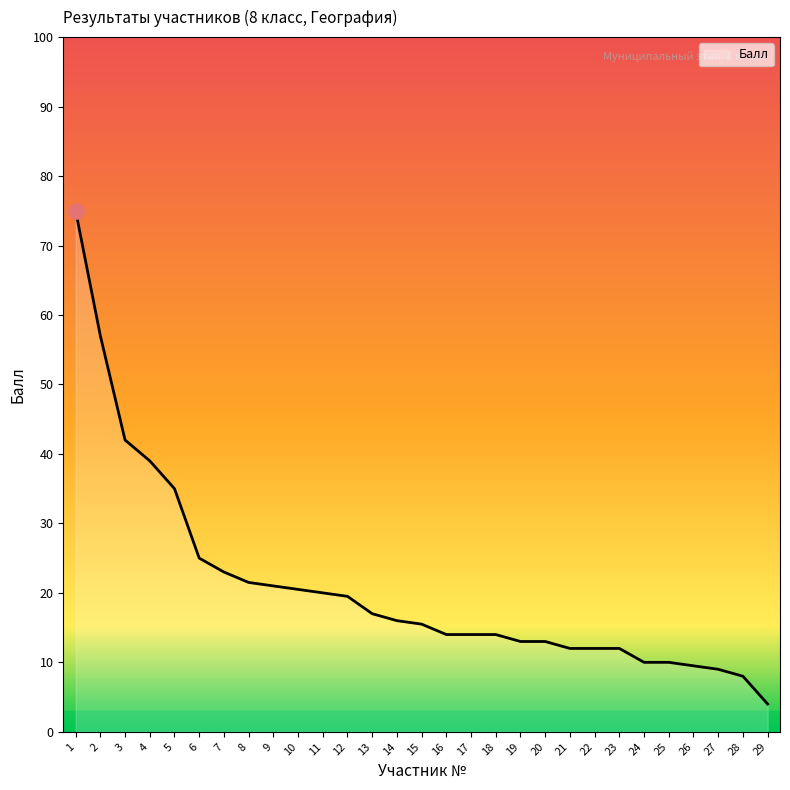

Between 19 and 1, which is larger?

1